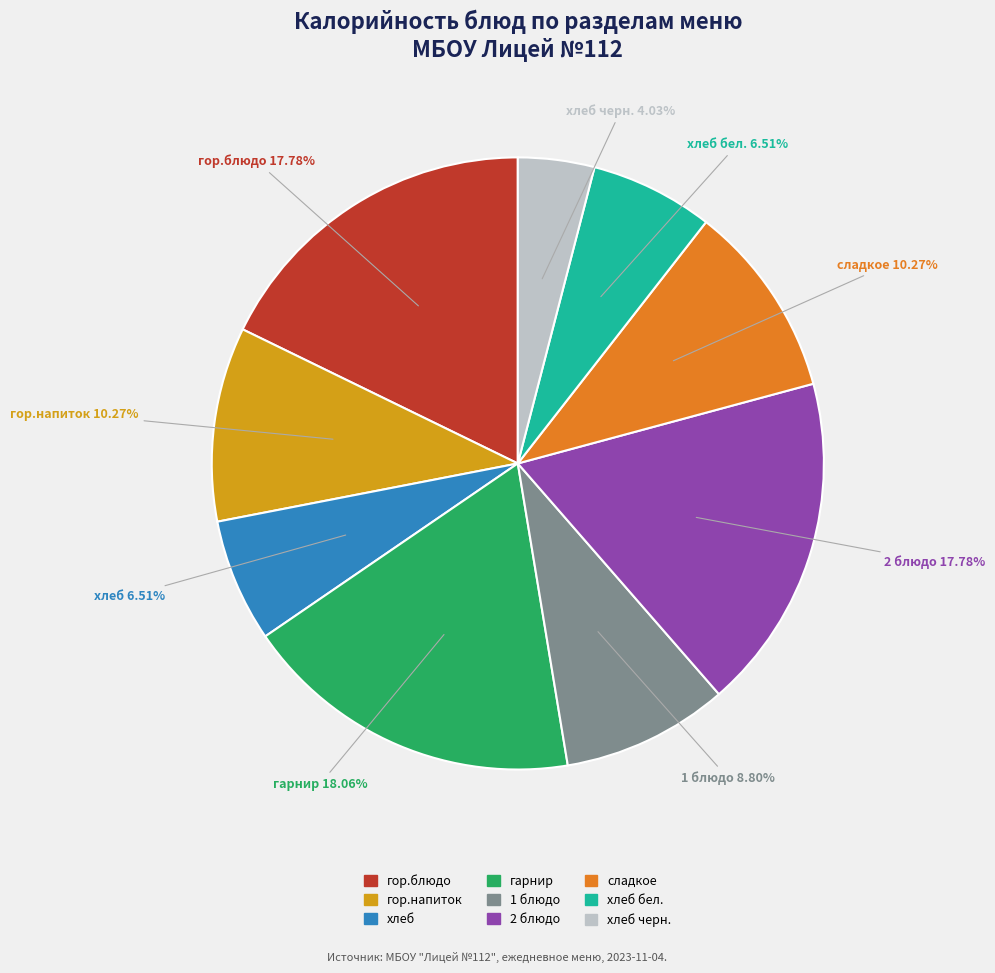

Is there any slice that represents more than half of the pie?

No